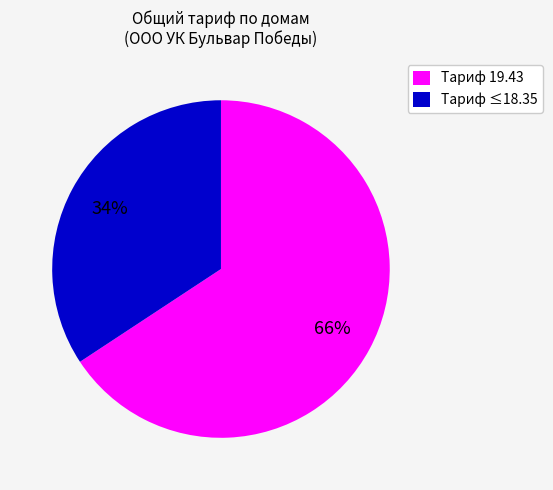

To the nearest percent, what percentage of the pie is Тариф ≤18.35?

34%